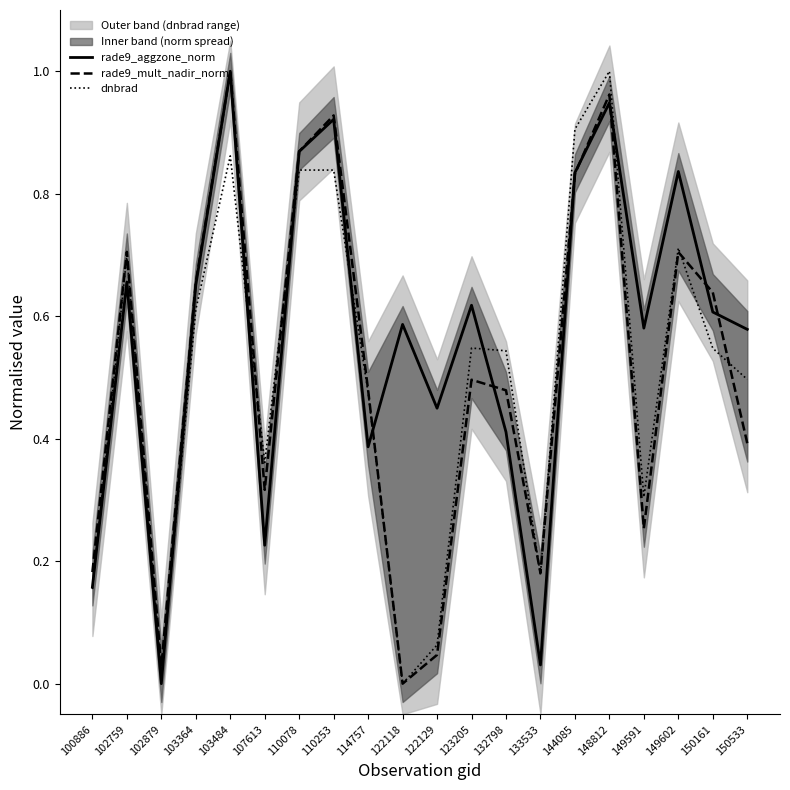

Which category has the lowest value across all series?

102879